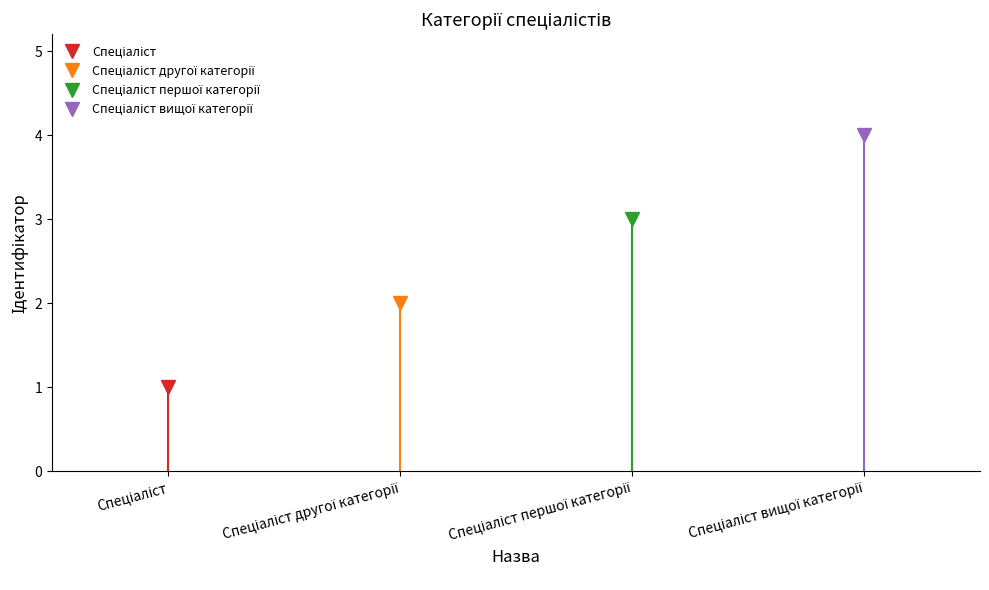

Which has a higher value, Спеціаліст другої категорії or Спеціаліст першої категорії?

Спеціаліст першої категорії